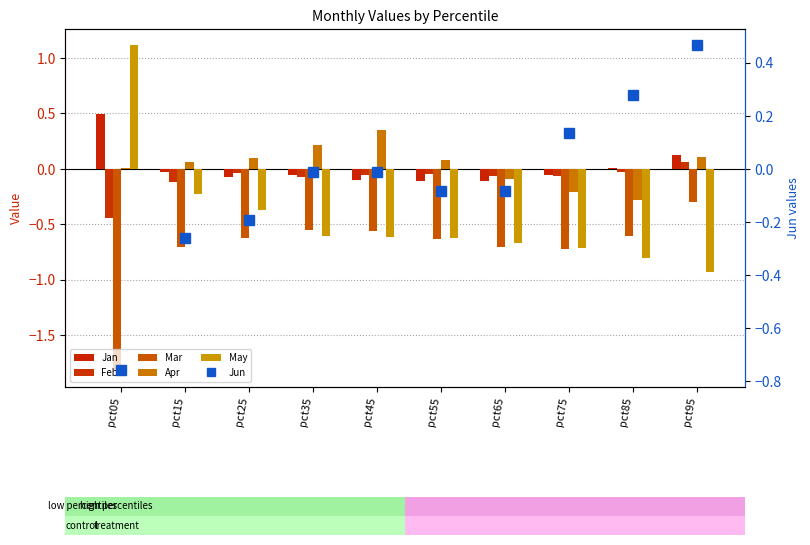

What is the sum of all Mar values?

-7.2